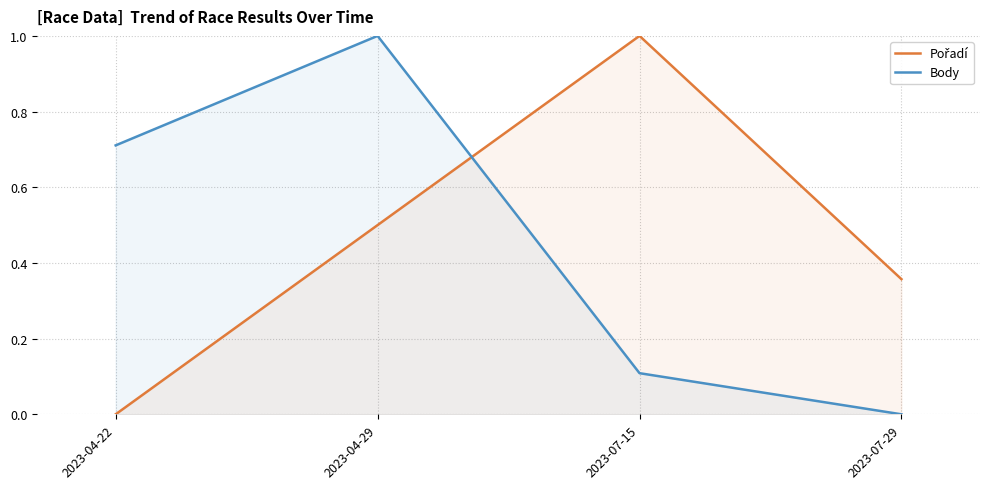

The value of Pořadí at 2023-07-15 is 1.5. True or false?

False